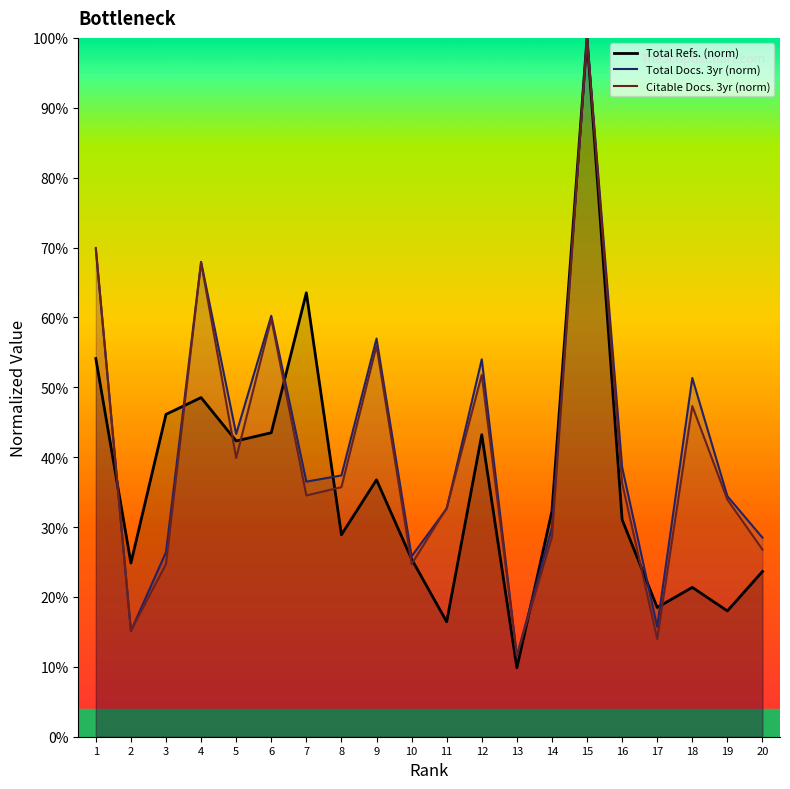

True or false: Total Docs. 3yr (norm) has more than 1 points higher than both neighbors.

True